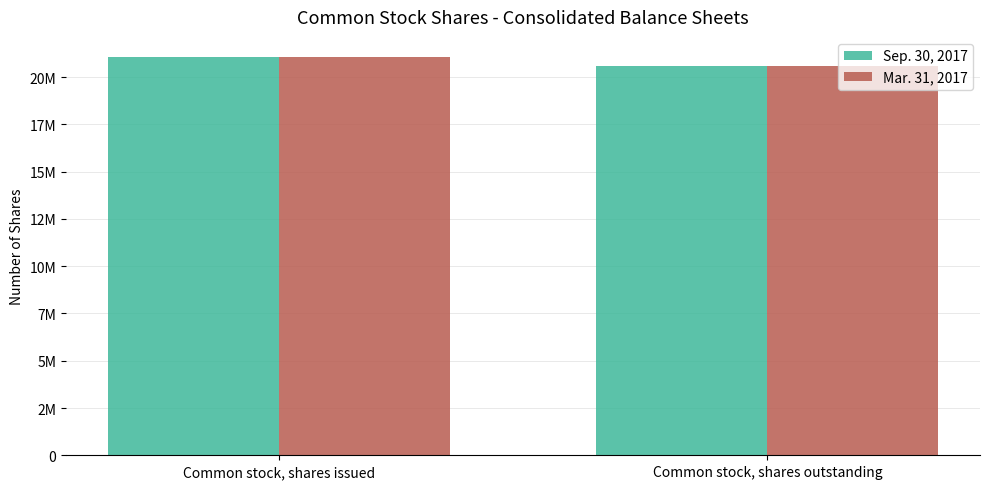

What is the label of the 1st bar from the right?

Common stock, shares outstanding